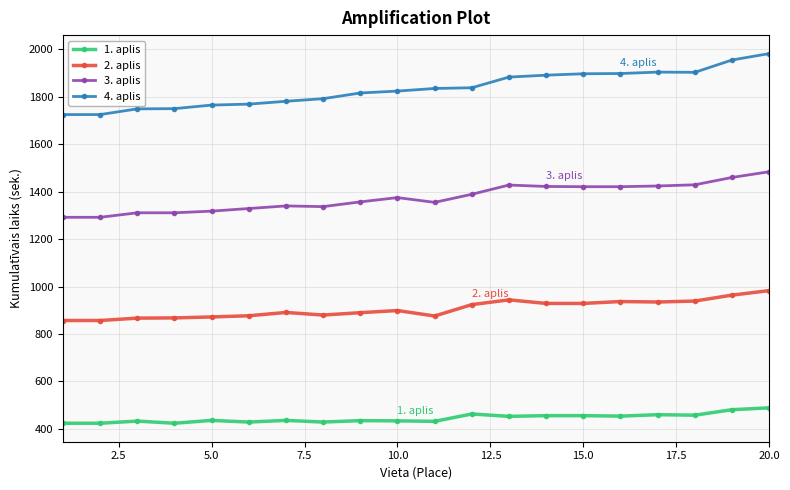

Rank the series by their maximum value, from lowest to highest.

1. aplis, 2. aplis, 3. aplis, 4. aplis